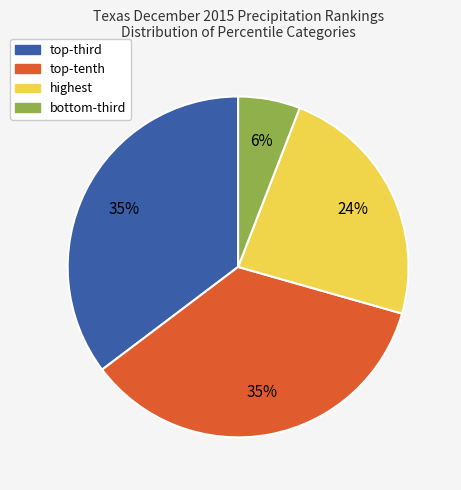

Is there any slice that represents more than half of the pie?

No